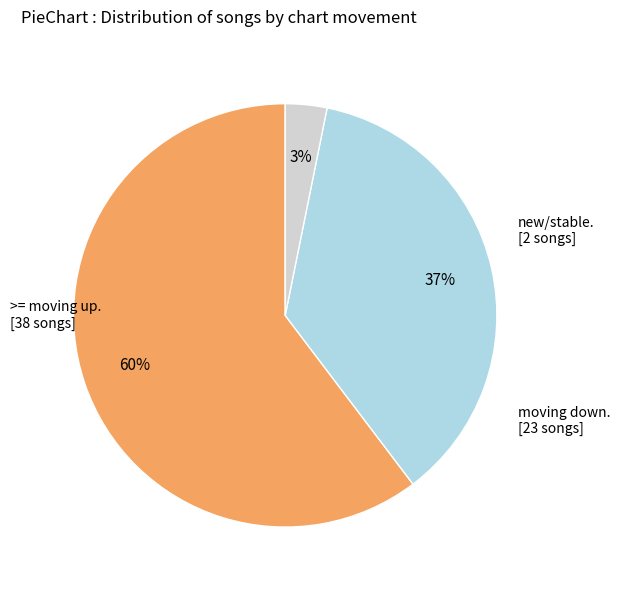

Does any single category account for the majority?

Yes